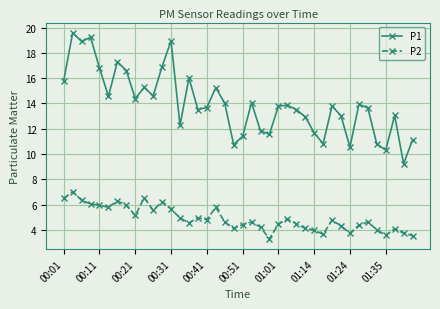

What is the difference between the maximum and second lowest values in the P1 series?

9.3